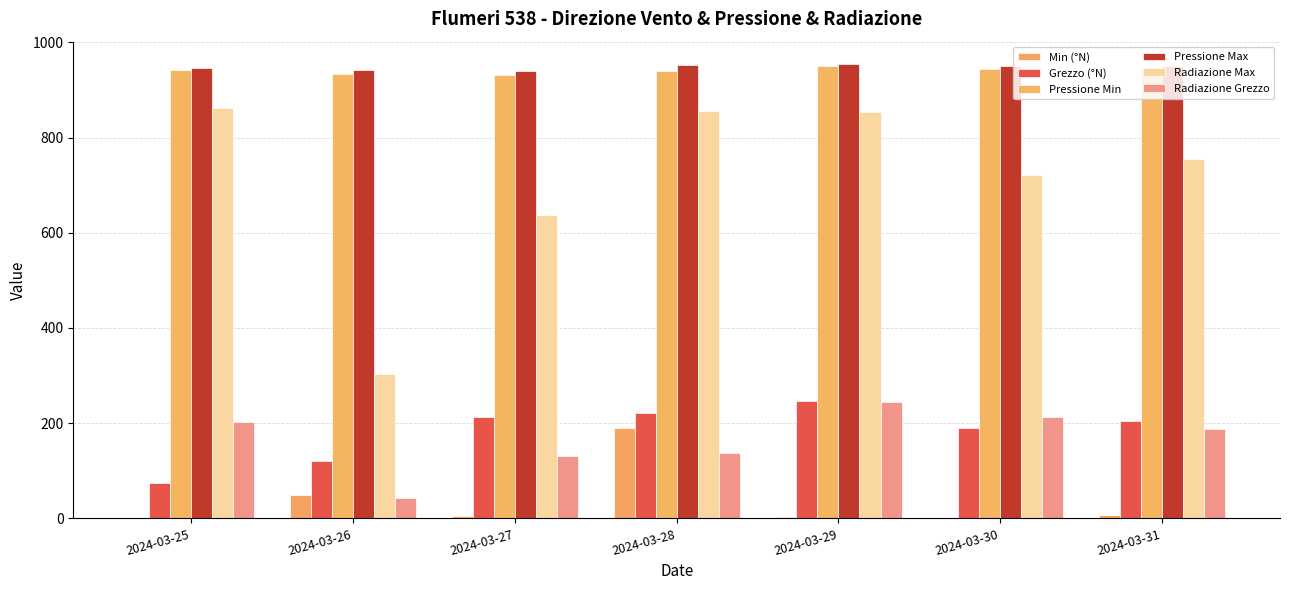

At which label is Radiazione Grezzo closest to 143?

2024-03-28